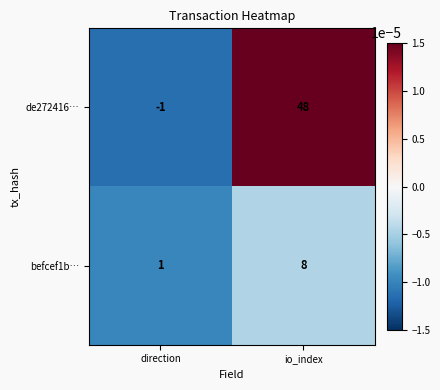

At which category does the chart reach its minimum across all series?

direction